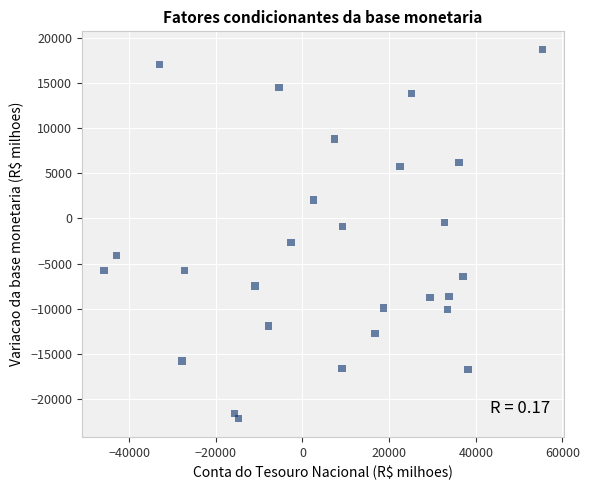

What is the range of X values (max minus min)?

101194.8